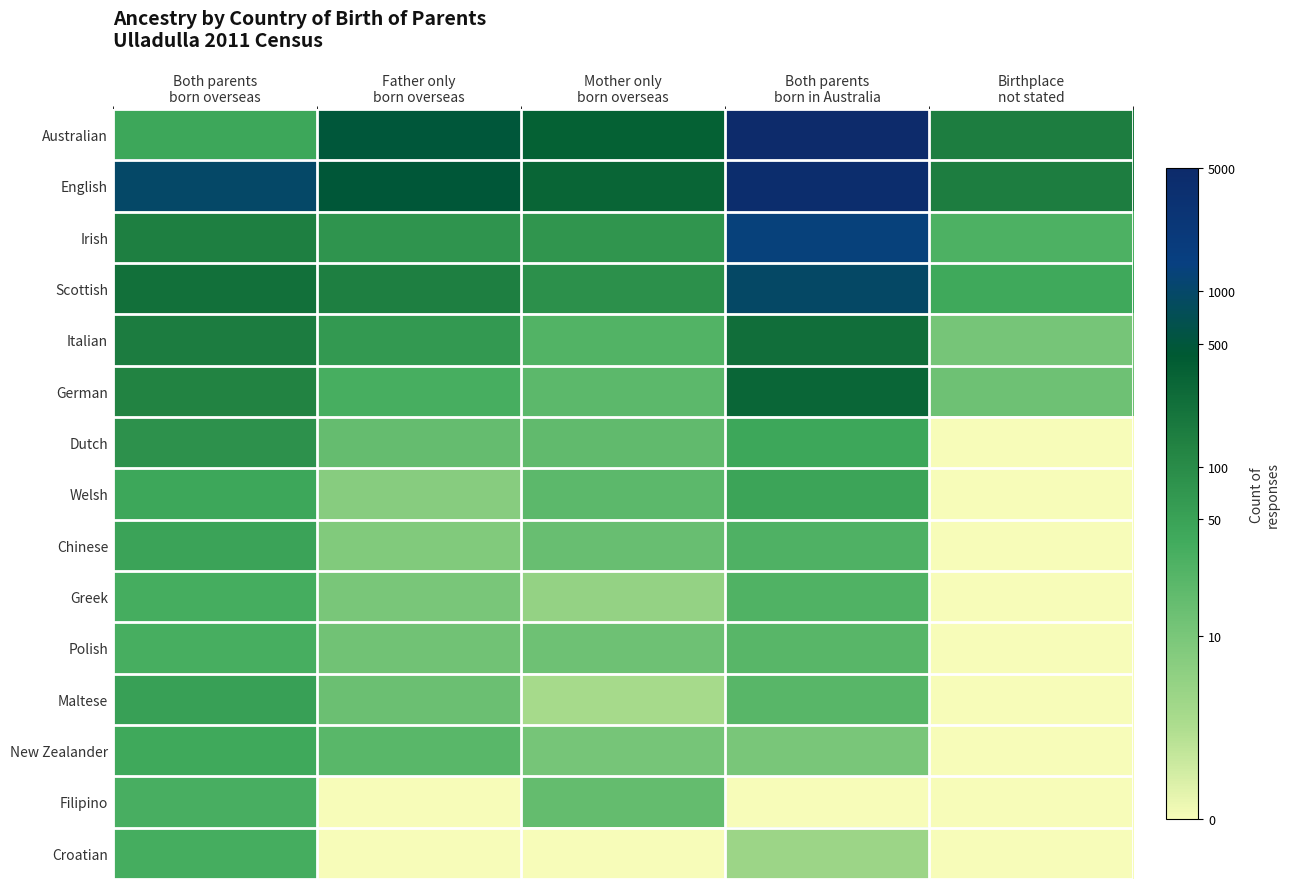

Which series has the largest range (max minus min)?

Australian